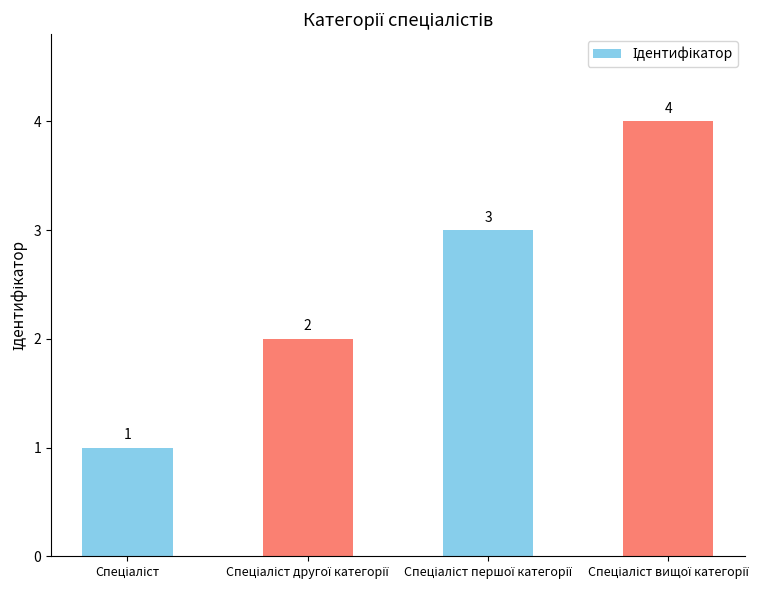

What is the maximum value shown in the chart?

4